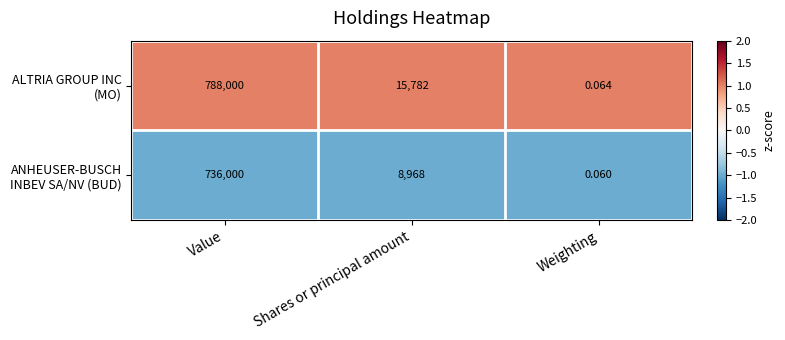

Which label corresponds to the smallest value in the chart?

Weighting